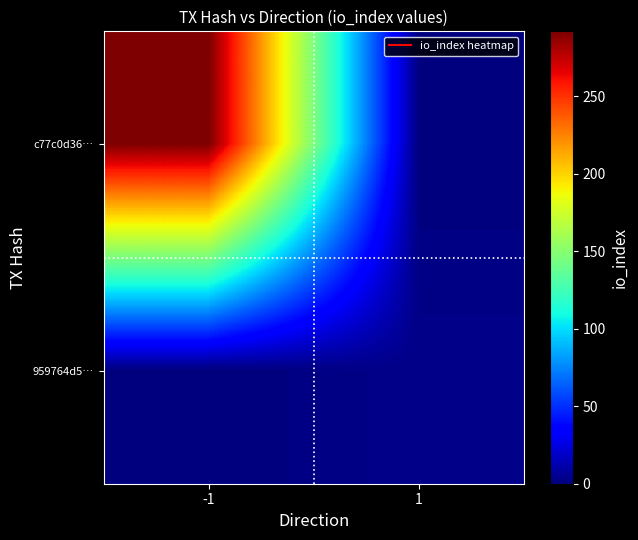

Rank the series at 1 from lowest to highest value.

c77c0d36…, 959764d5…